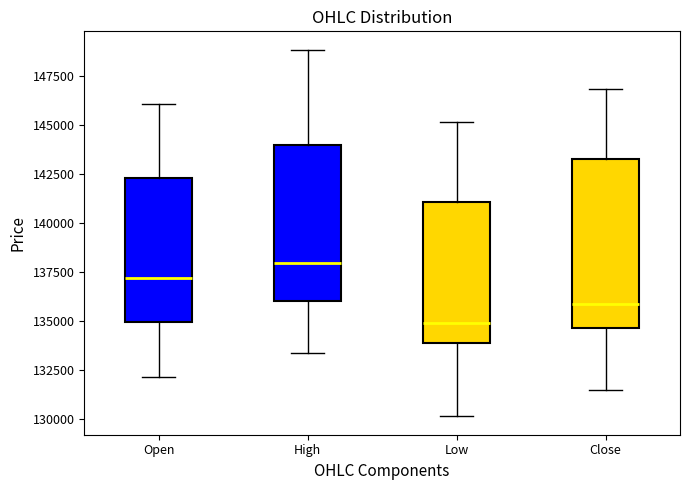

Reading left to right, read every box against the y-axis: the position of its median line, the range the box covers, and the ends of its whiskers. The values are not printed on the chart, so give them approximately, as read against the axis.

Open: median 137000, box 135000 to 142500, whiskers 132000 to 146000
High: median 138000, box 136000 to 144000, whiskers 133500 to 149000
Low: median 135000, box 134000 to 141000, whiskers 130000 to 145000
Close: median 136000, box 134500 to 143500, whiskers 131500 to 147000